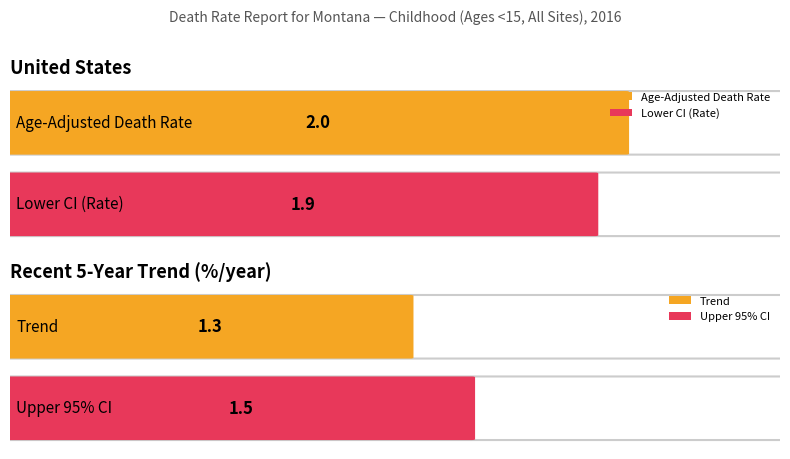

Where is Maximum utilization nearest to the value 2?

United States